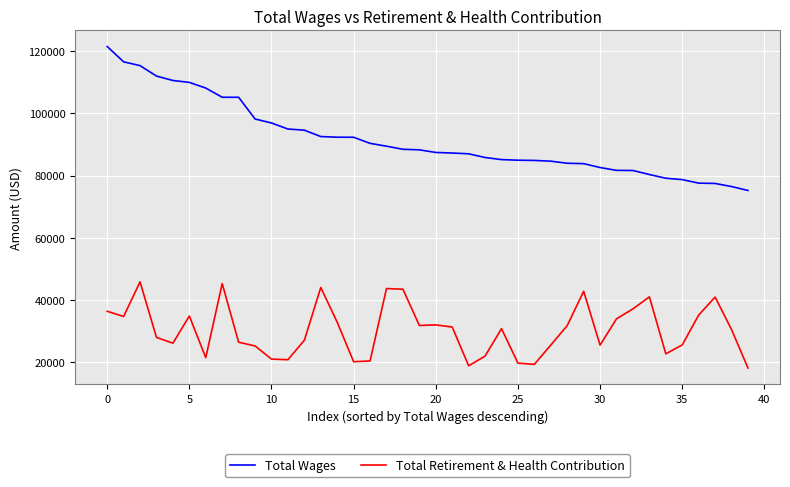

What is the maximum value for Total Retirement & Health Contribution?

45762